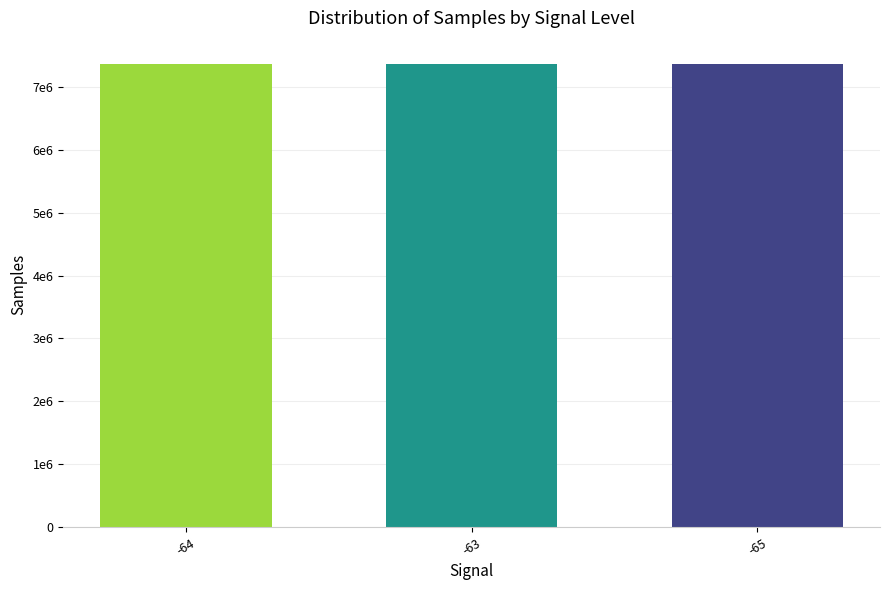

Does the chart contain any negative values?

No